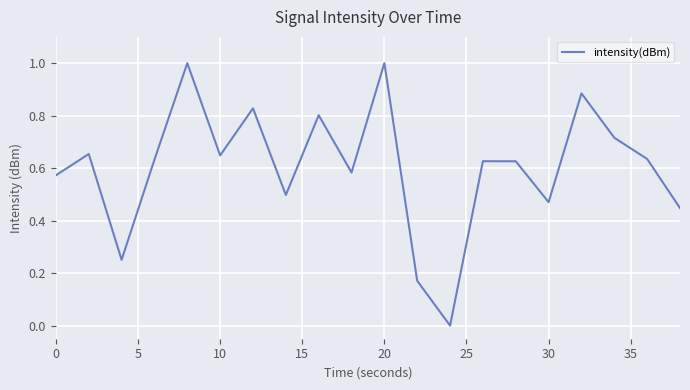

What is the greatest value displayed?

1.0